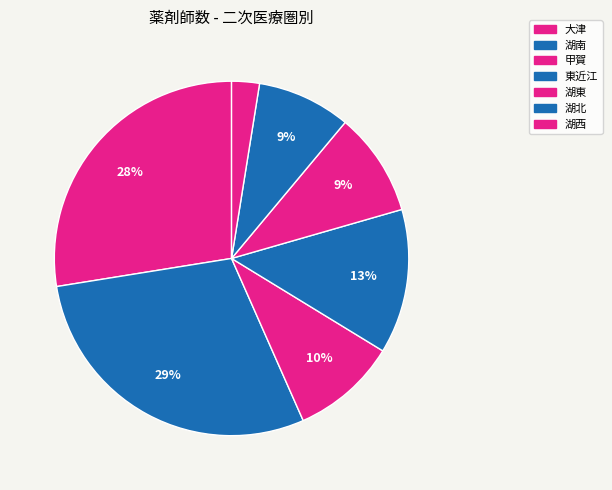

True or false: 湖東 accounts for 9% of the total.

True